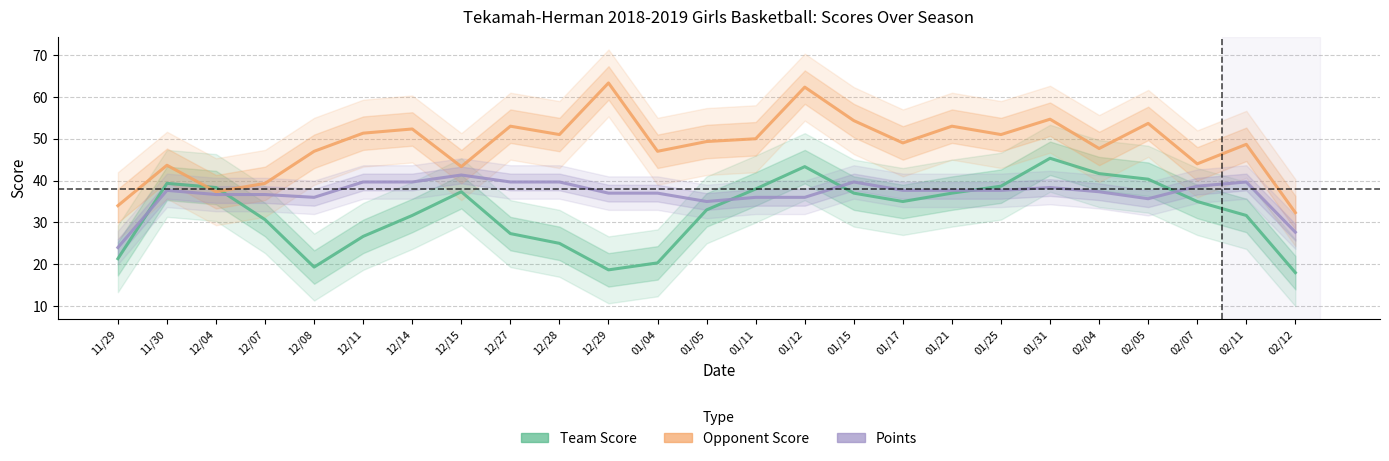

Where does the Team Score series first go above 35?

11/30